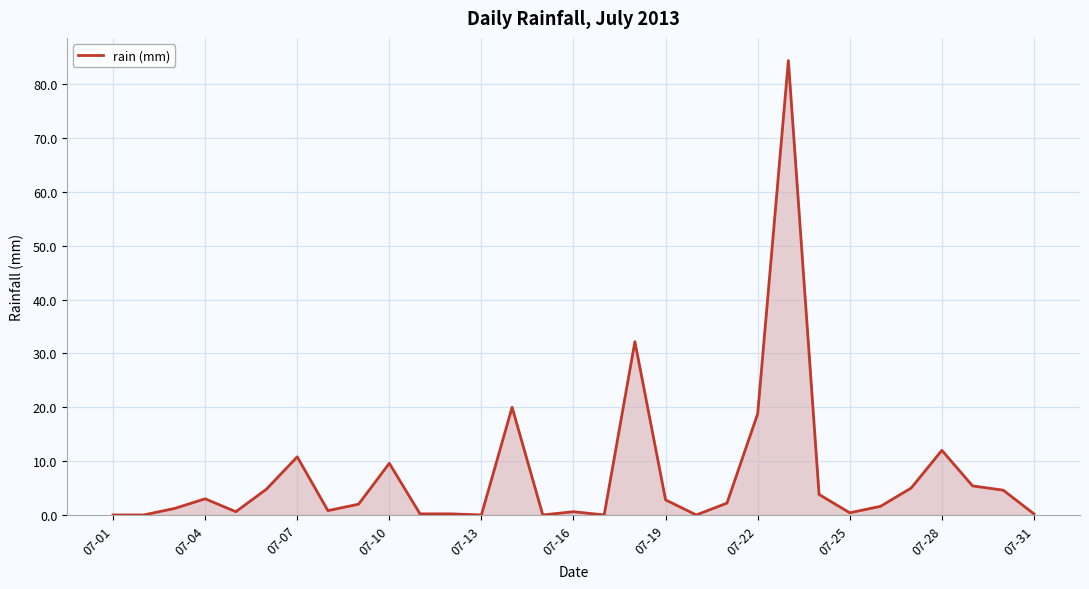

What is the difference between the maximum and minimum values?

84.4